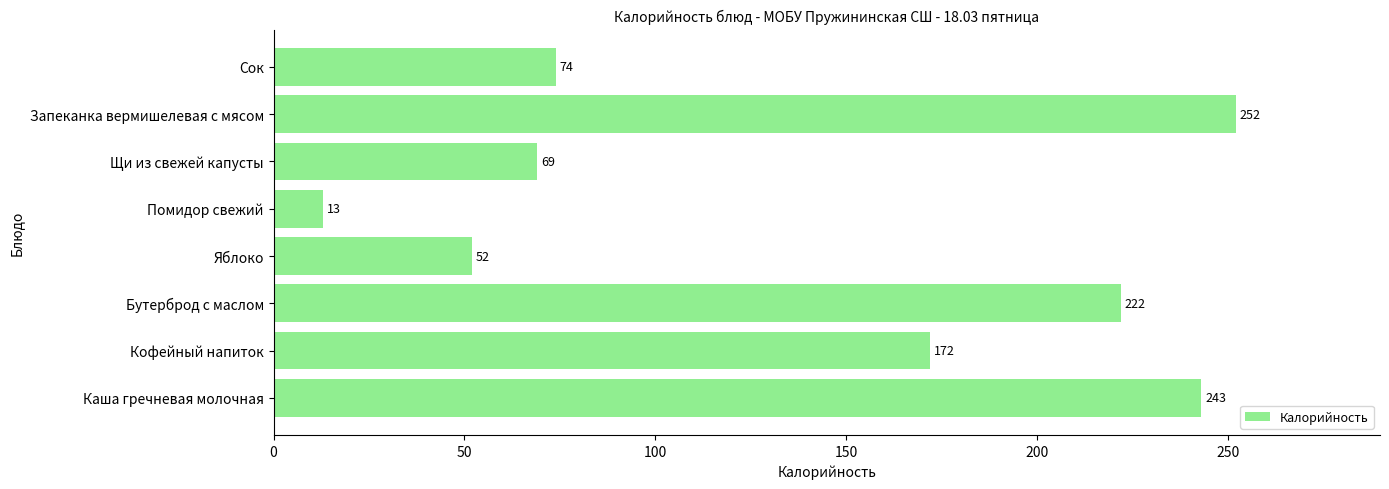

Which label corresponds to the largest value in the chart?

Запеканка вермишелевая с мясом